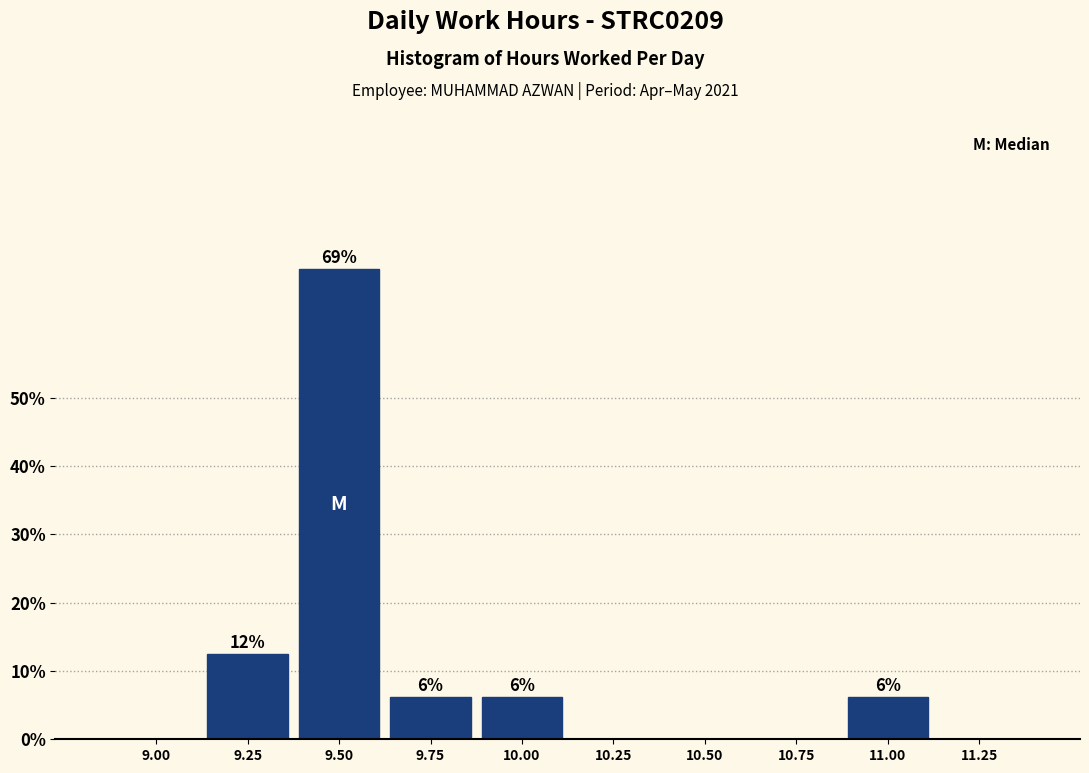

Are the bars horizontal?

No